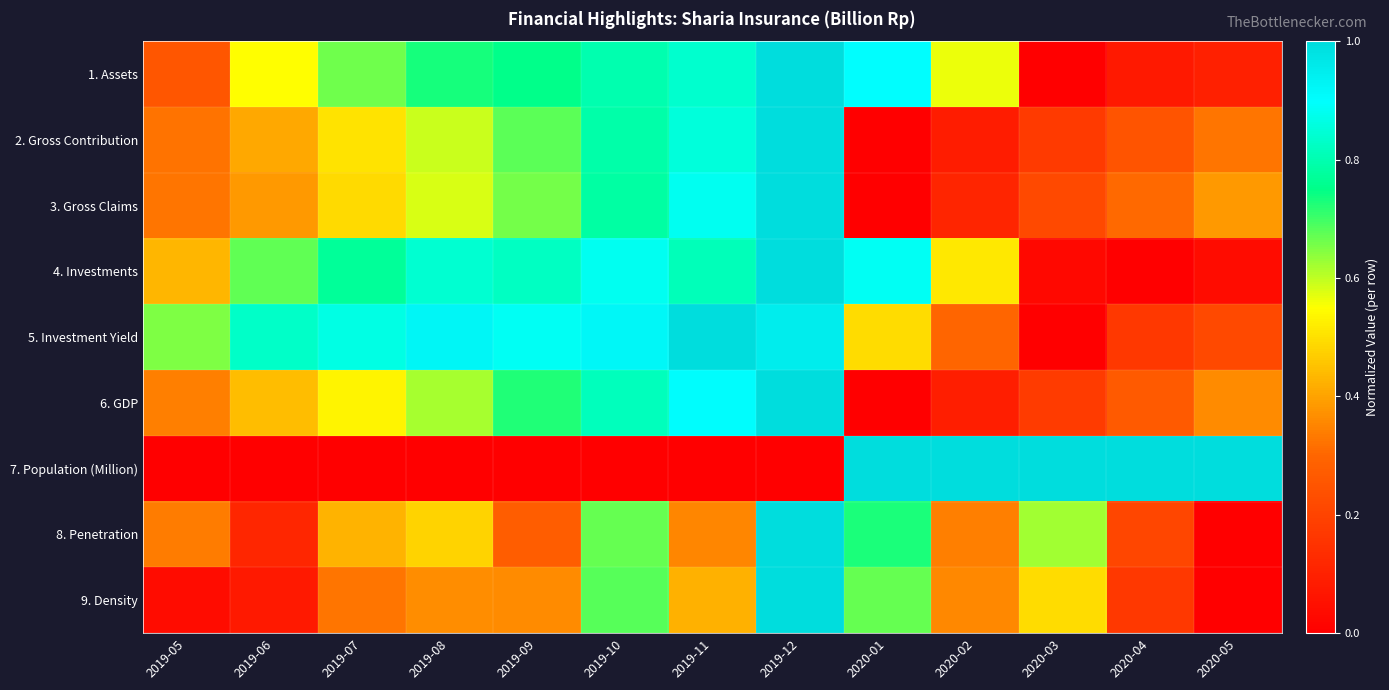

Which has a higher value, 2020-04 or 2019-06?

2019-06